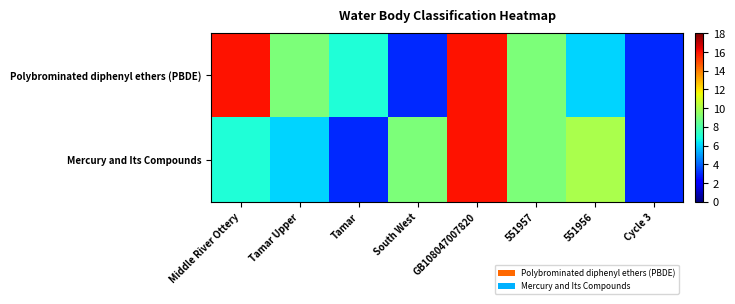

Reading left to right, transcribe all the data shown in this chart.

Polybrominated diphenyl ethers (PBDE): Middle River Ottery=16	Tamar Upper=9	Tamar=7	South West=3	GB108047007820=16	551957=9	551956=6	Cycle 3=3
Mercury and Its Compounds: Middle River Ottery=7	Tamar Upper=6	Tamar=3	South West=9	GB108047007820=16	551957=9	551956=10	Cycle 3=3